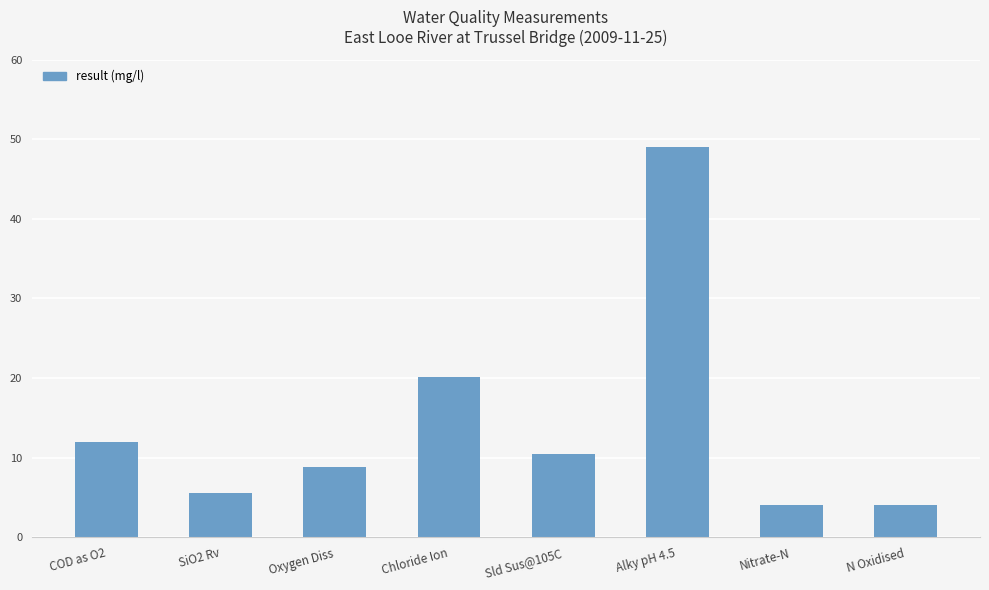

What is the label of the 6th bar from the right?

Oxygen Diss